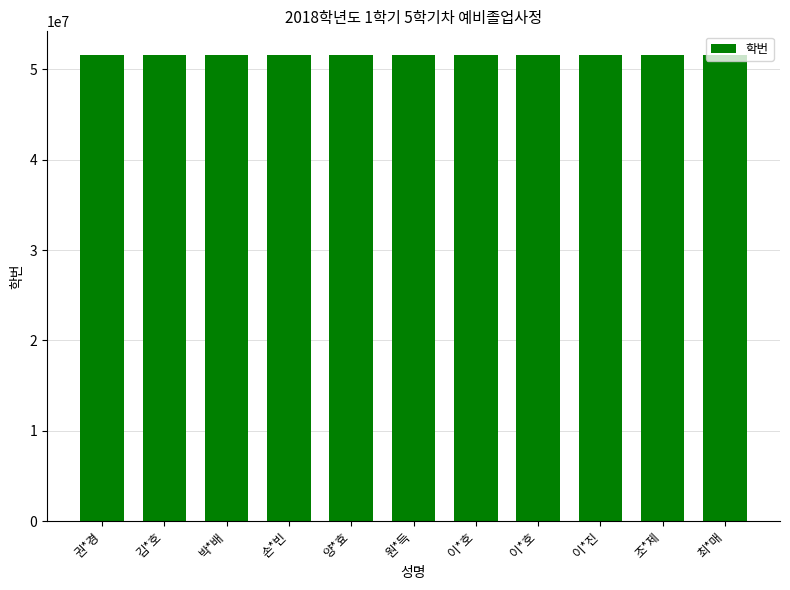

True or false: the data shows 90226053 at 손*빈.

False